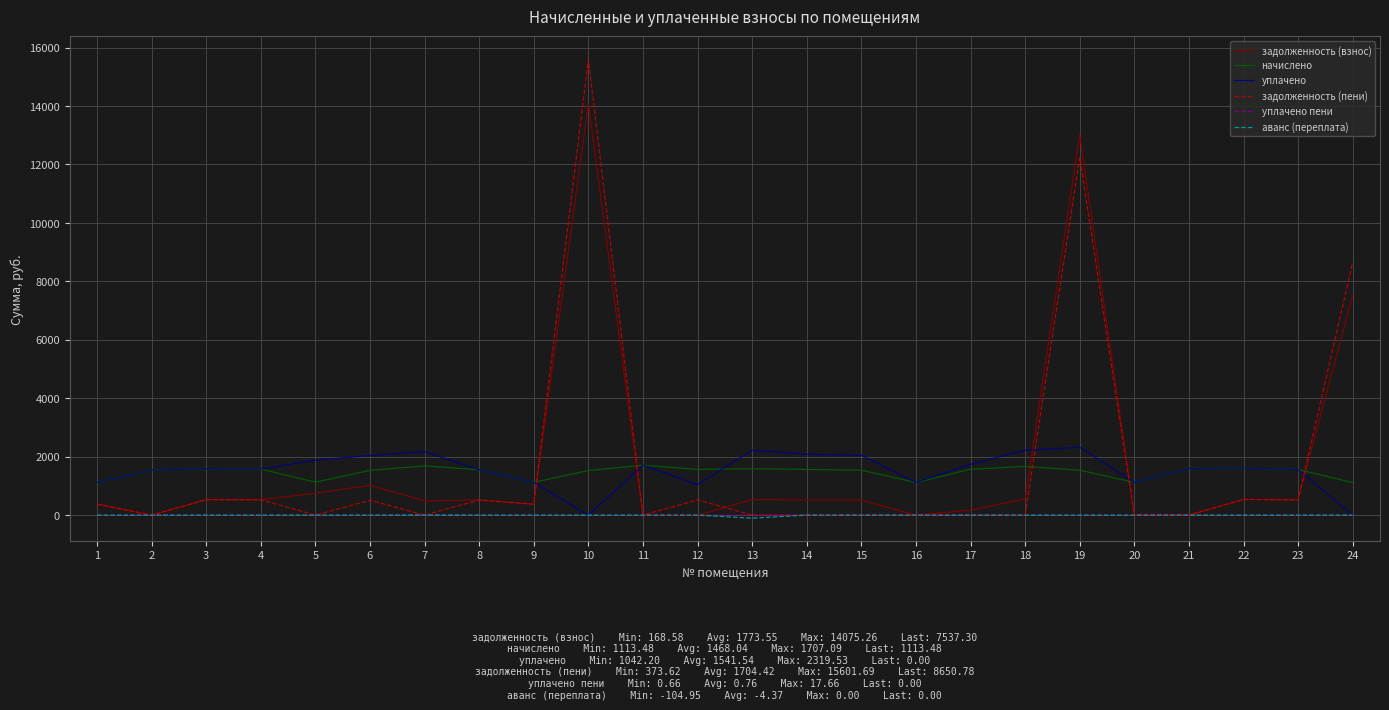

What are all the series names shown in the legend?

задолженность (взнос), начислено, уплачено, задолженность (пени), уплачено пени, аванс (переплата)